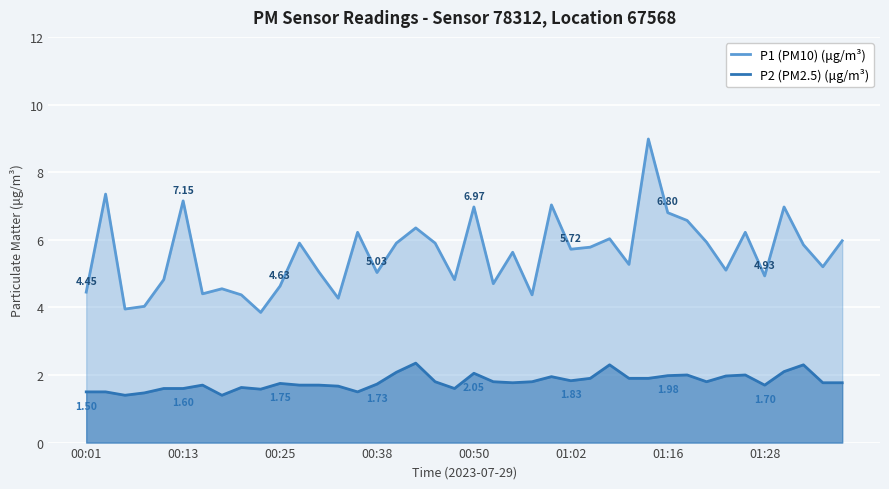

At which category is the sum across all series the highest?

29